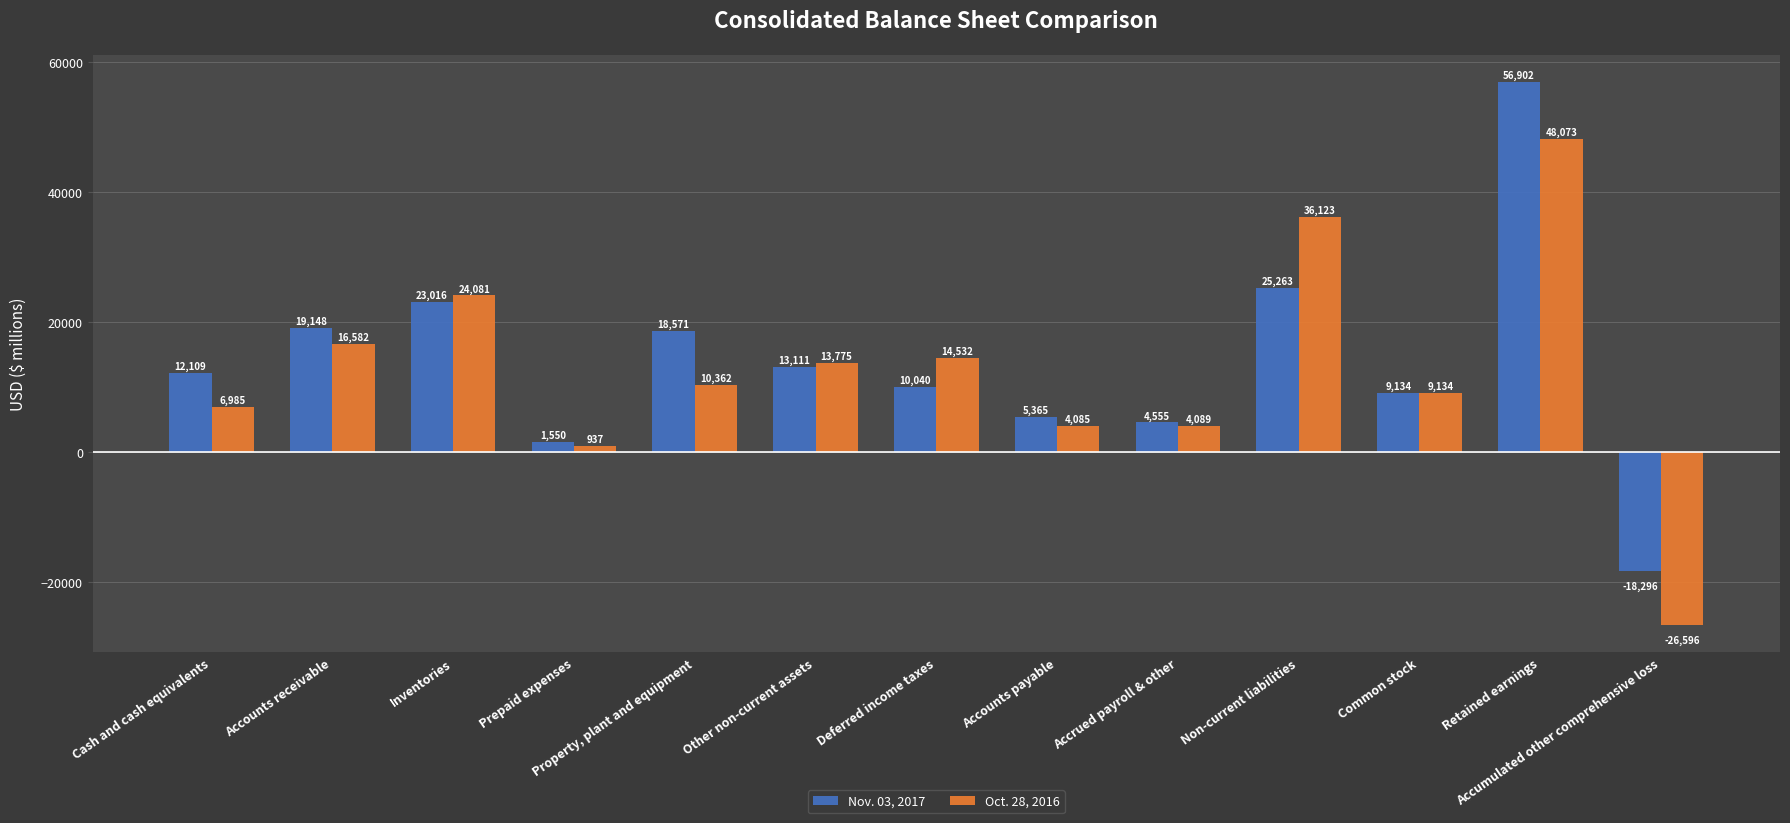

What is the label of the 4th bar from the right?

Non-current liabilities